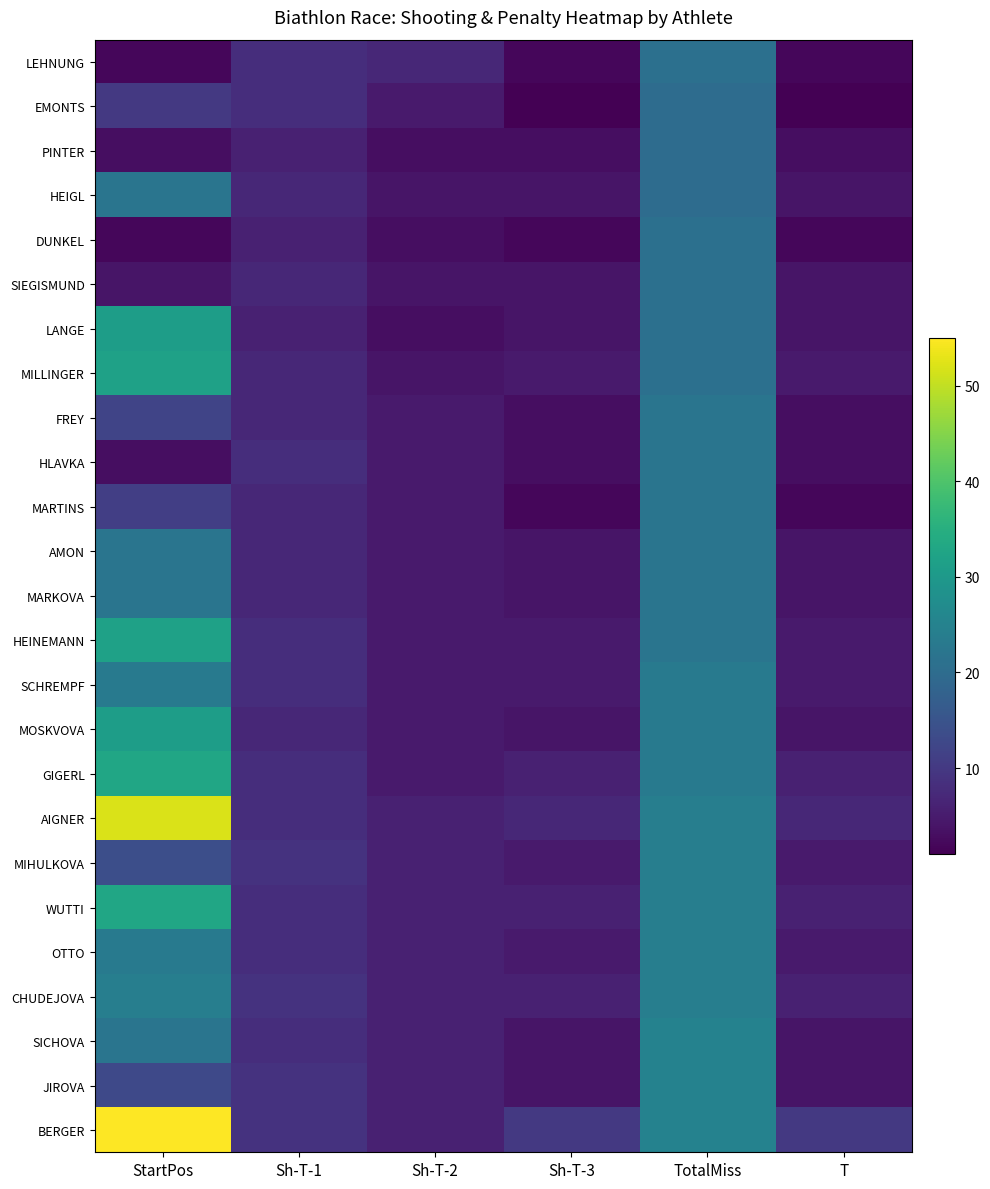

Count the number of categories in the chart.

6